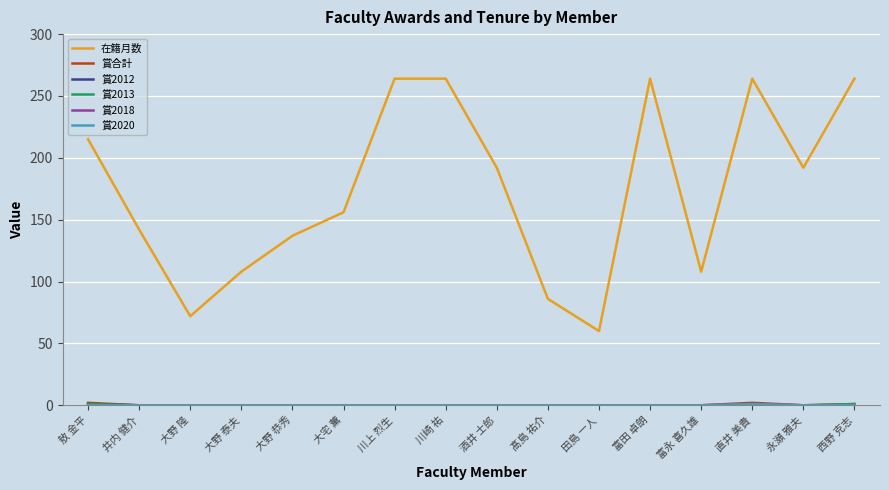

Does the chart display data point markers on the line(s)?

No